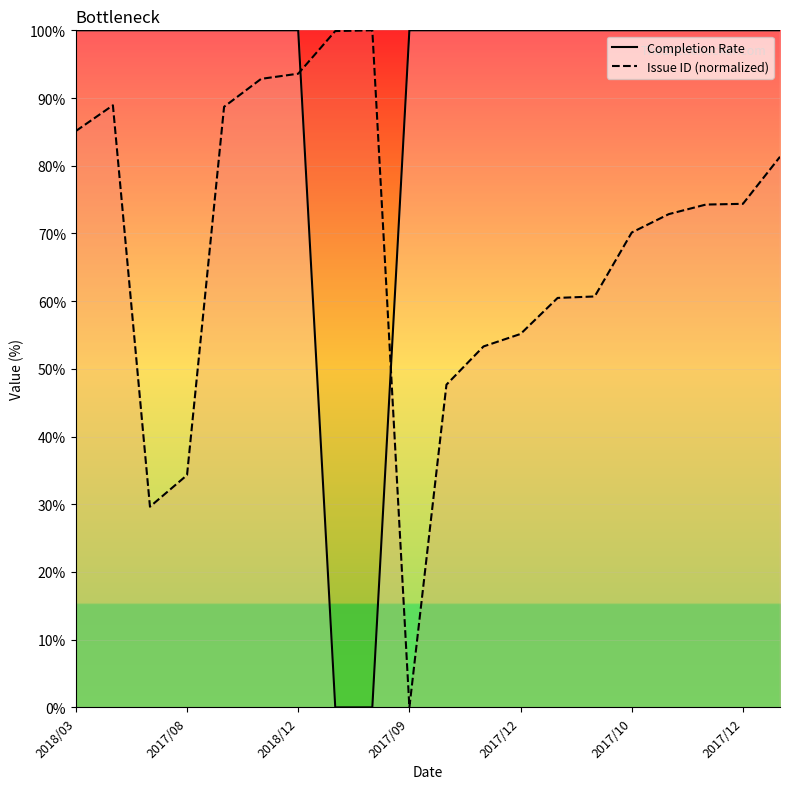

Which series ends up on top after the final intersection of Issue ID (normalized) and Completion Rate?

Completion Rate